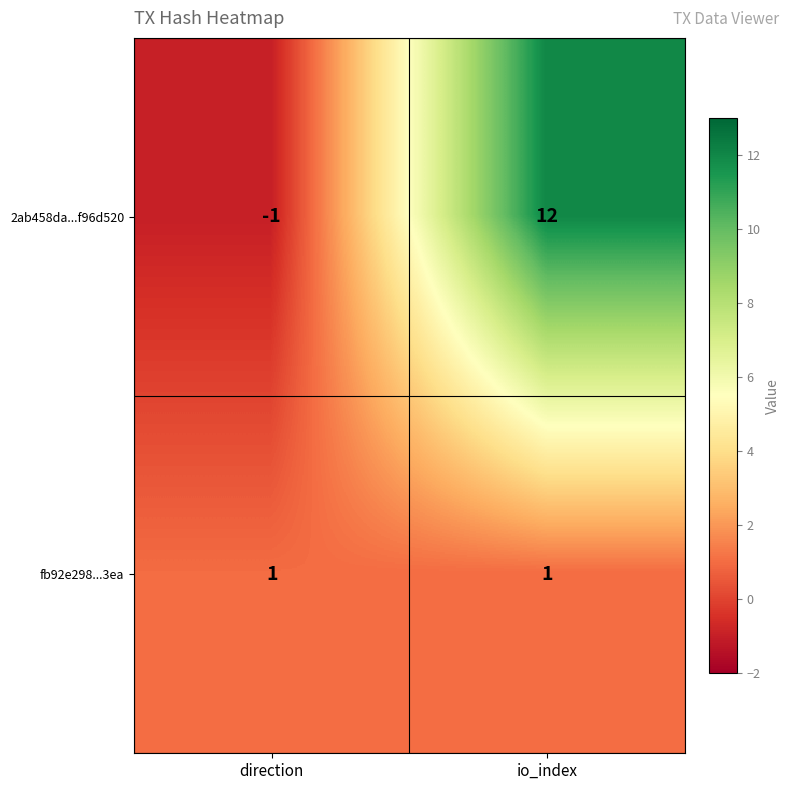

Which category has the lowest value across all series?

direction